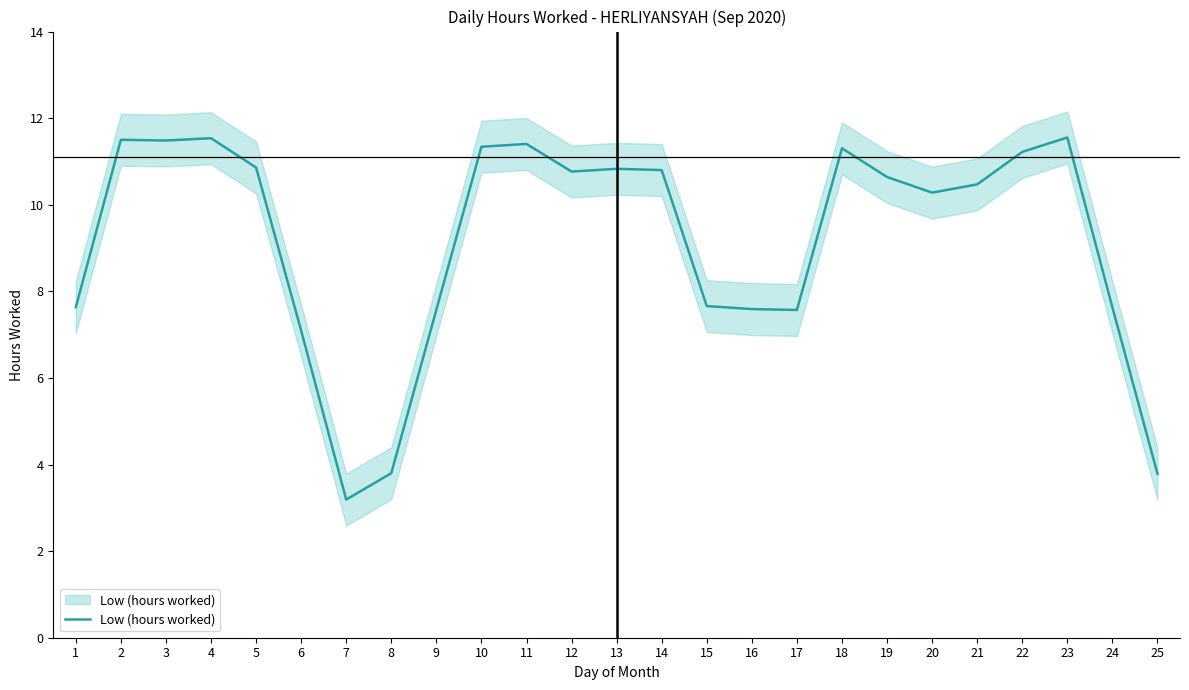

What is the difference between the second highest and second lowest values?

7.7